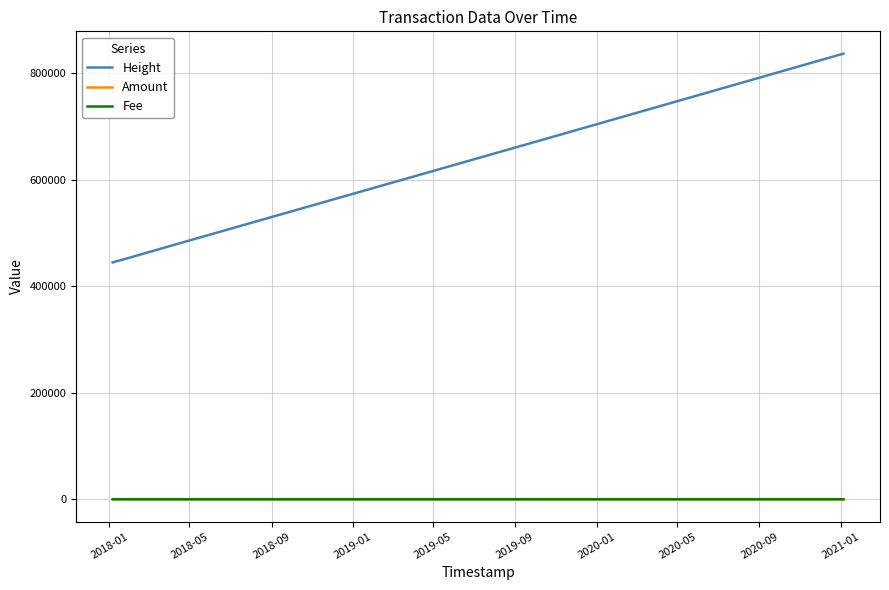

What is the greatest value displayed?

836379.0